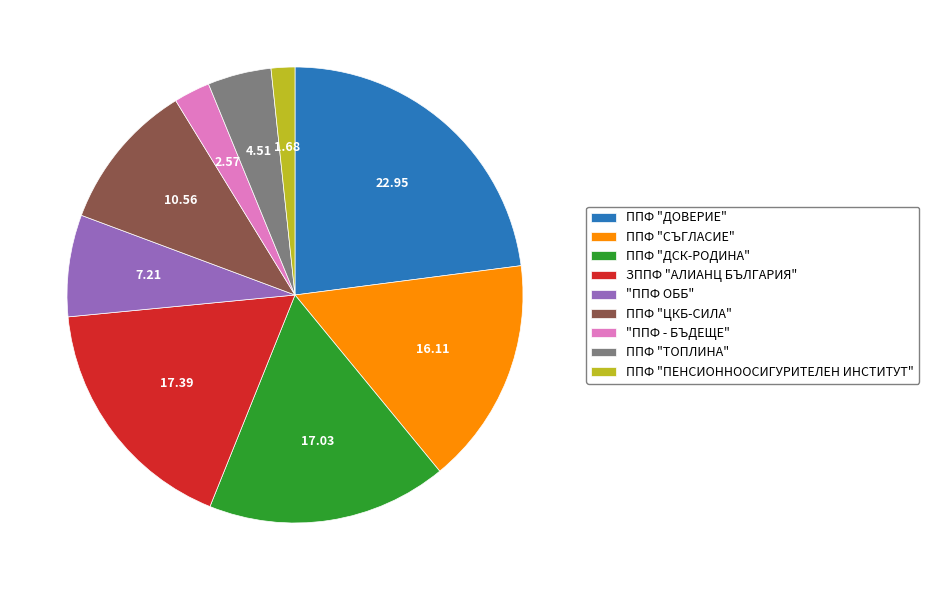

Do ППФ "ЦКБ-СИЛА" and ЗППФ "АЛИАНЦ БЪЛГАРИЯ" together represent more than half of the pie?

No